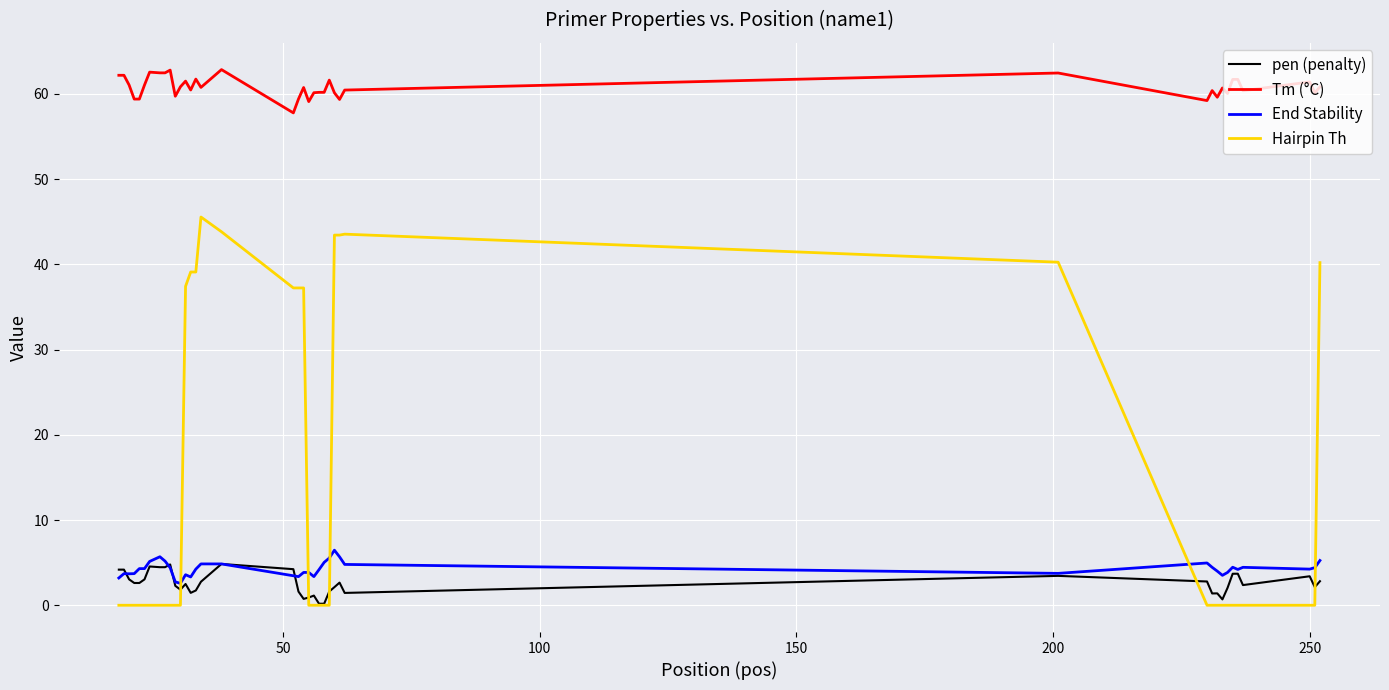

Which series has the largest total across all categories?

Tm (°C)